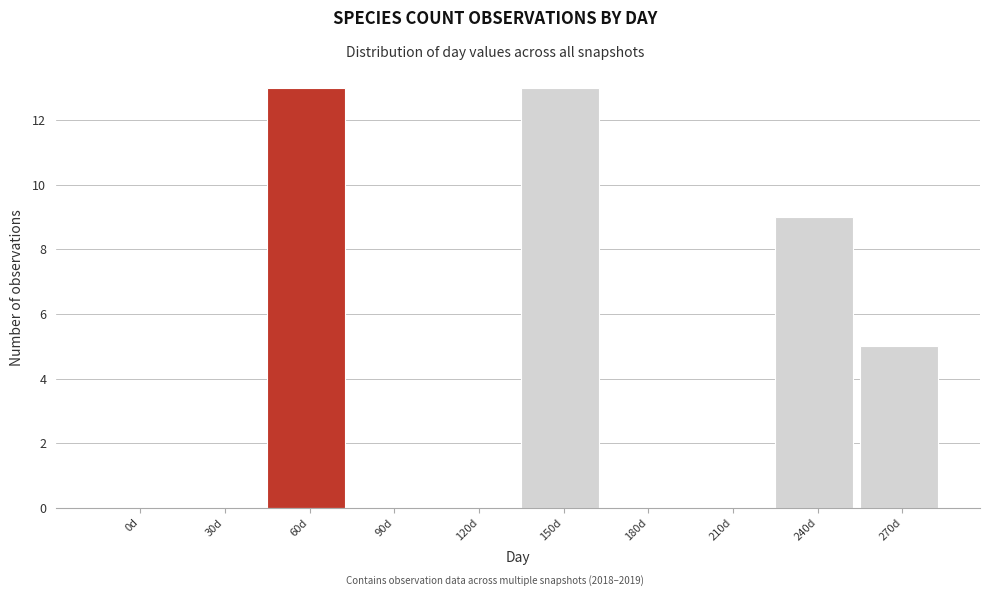

Reading left to right, what are all the values shown in this chart?

0d=0	30d=0	60d=13	90d=0	120d=0	150d=13	180d=0	210d=0	240d=9	270d=5